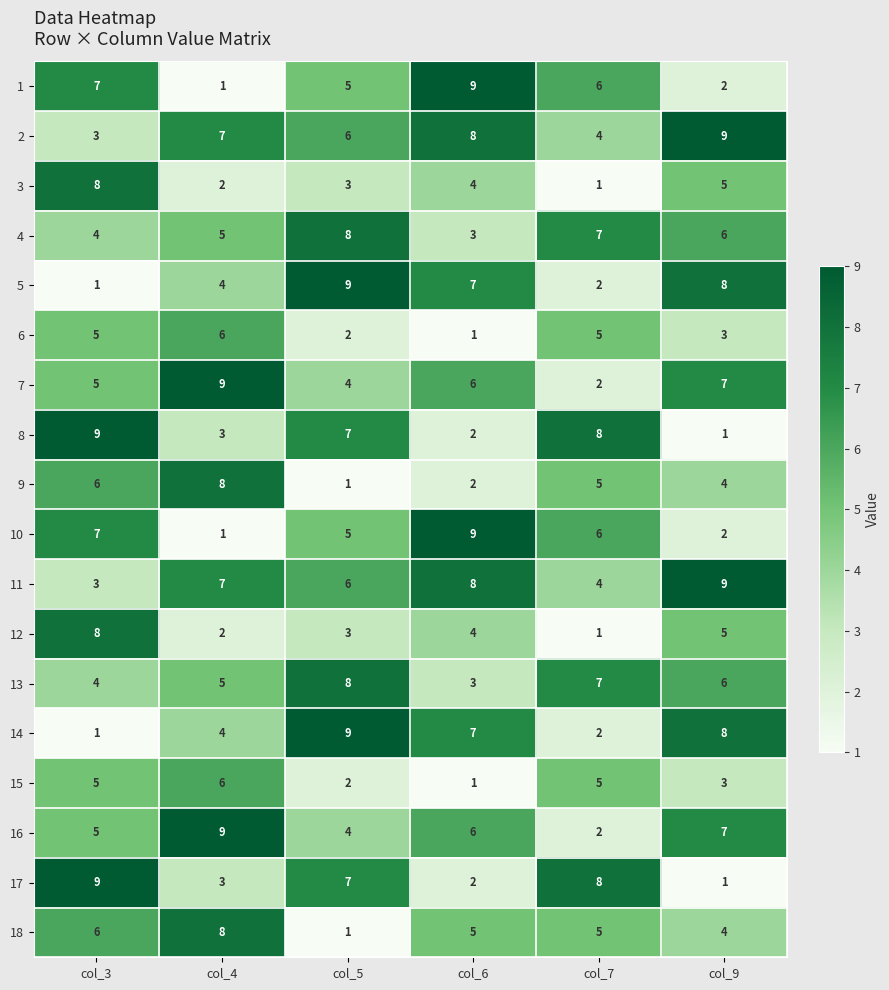

At how many categories does at least one series exceed 4?

6